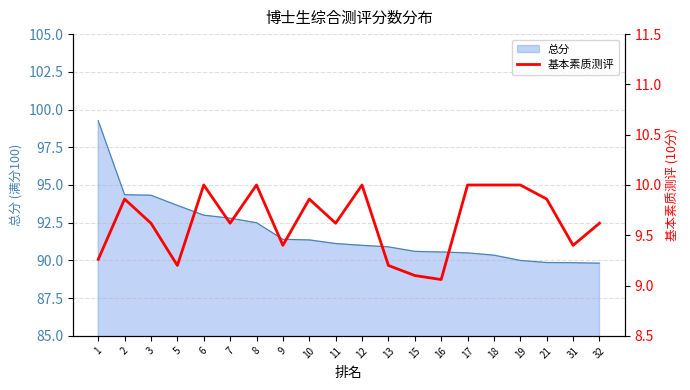

Reading right to left, extract all data points from this chart.

32=9.6	31=9.4	21=9.9	19=10.0	18=10.0	17=10.0	16=9.1	15=9.1	13=9.2	12=10.0	11=9.6	10=9.9	9=9.4	8=10.0	7=9.6	6=10.0	5=9.2	3=9.6	2=9.9	1=9.3